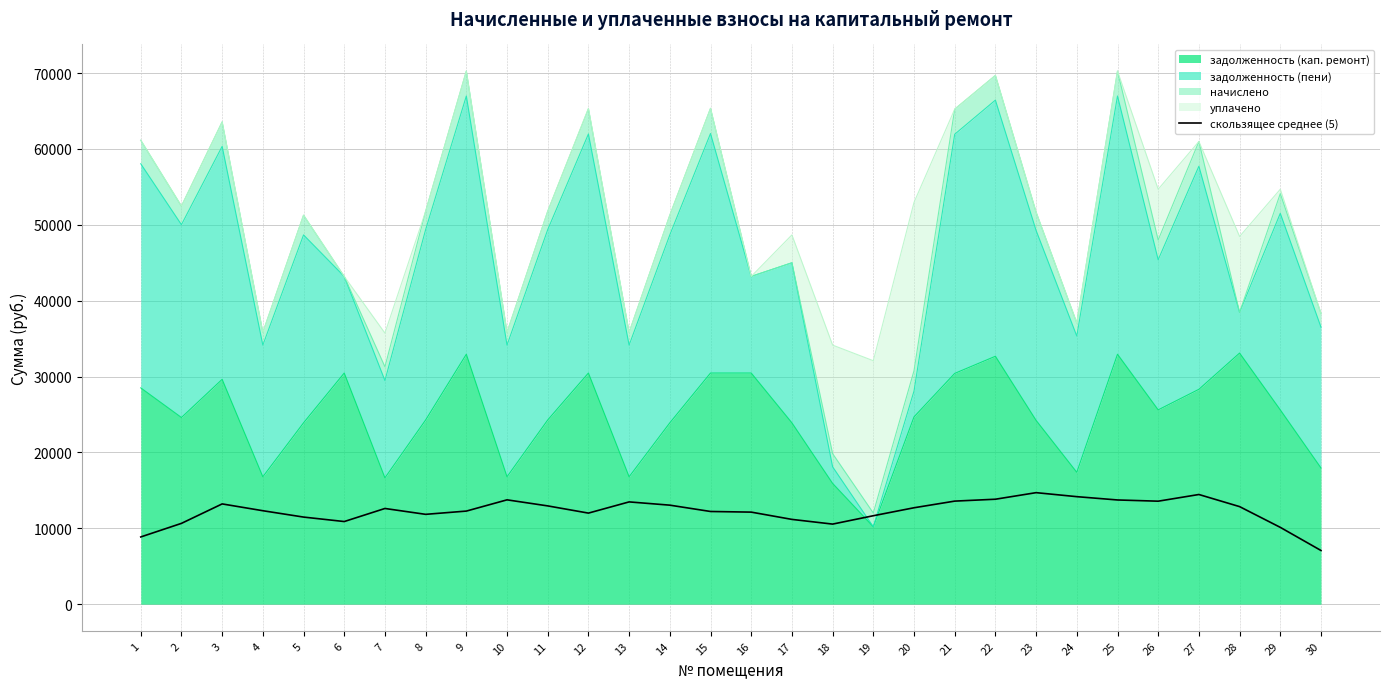

True or false: the data shows 11840.1 at 8.

True